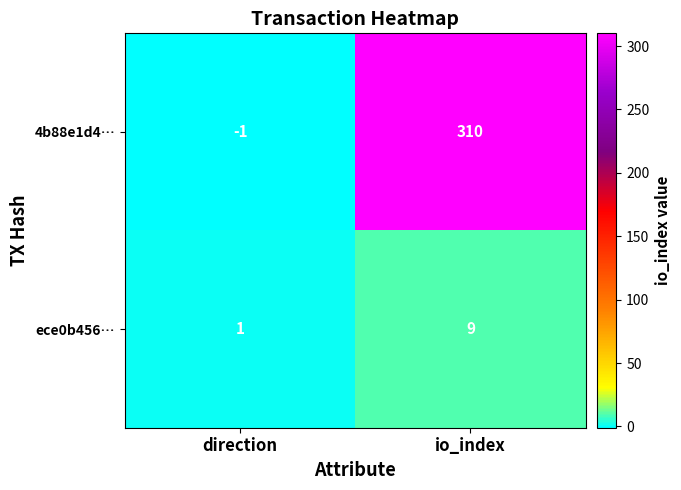

What is the sum of all 4b88e1d4… values?

309